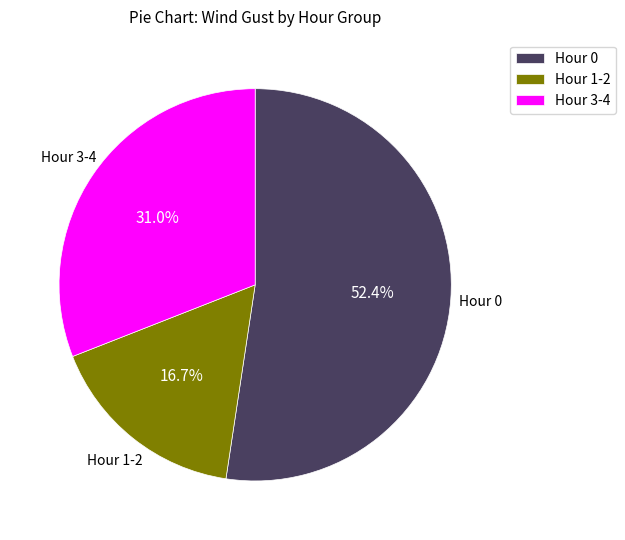

To the nearest percent, what is the difference between the largest and smallest slice percentages?

36%